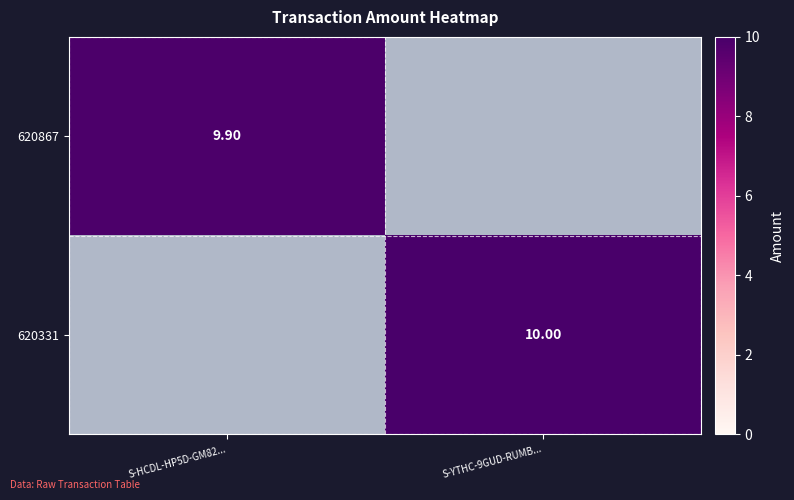

Rank the series at S-HCDL-HP5D-GM82... from highest to lowest value.

620867, 620331